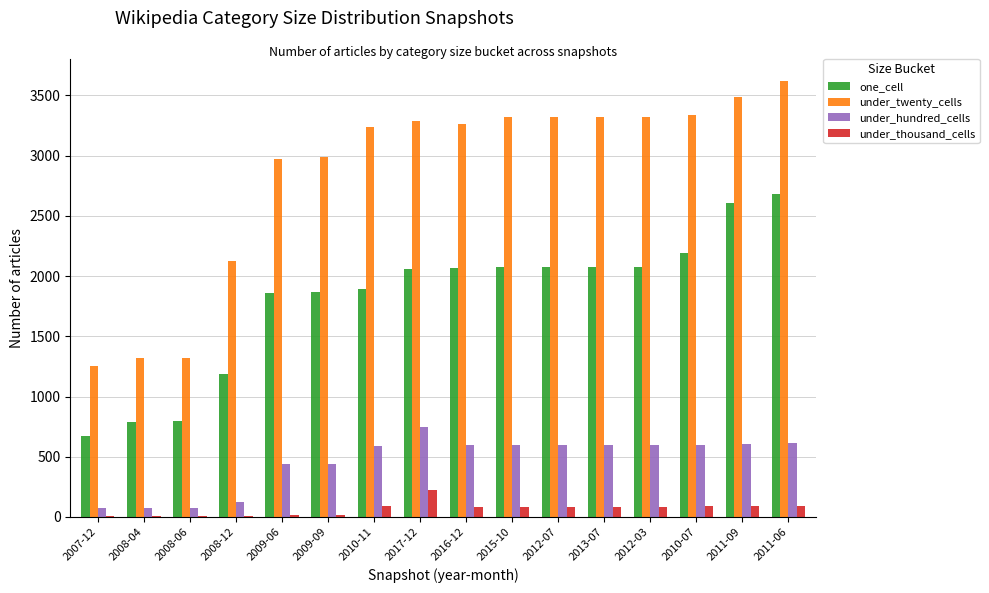

What is the sum of all under_twenty_cells values?

45482